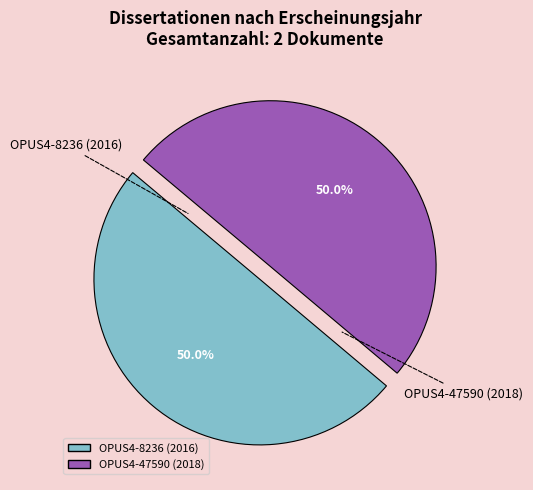

What is the ratio of the value at OPUS4-8236 (2016) to the value at OPUS4-47590 (2018)?

1.0